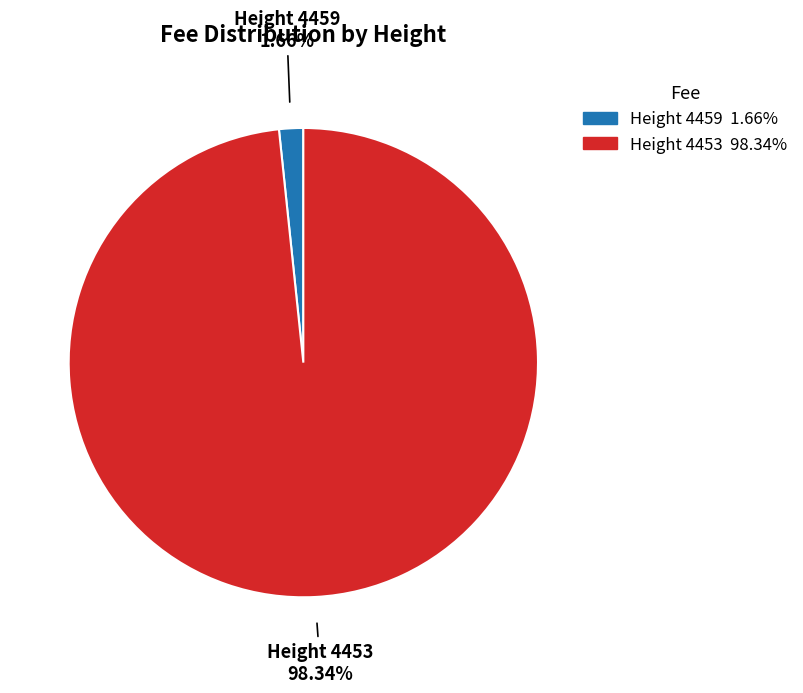

Which has a higher value, Height 4453 or Height 4459?

Height 4453